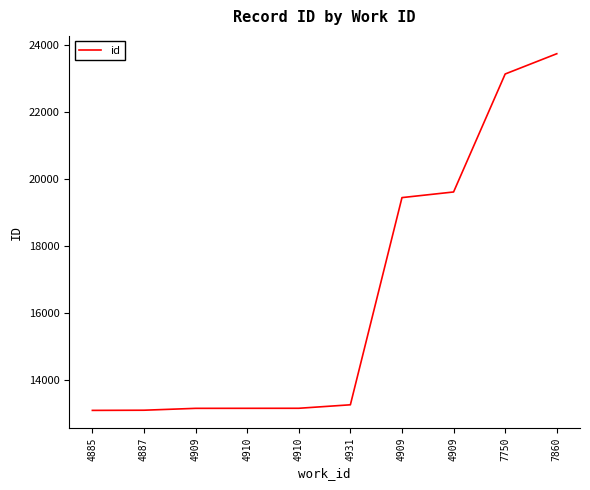

How many distinct data groups are displayed?

1